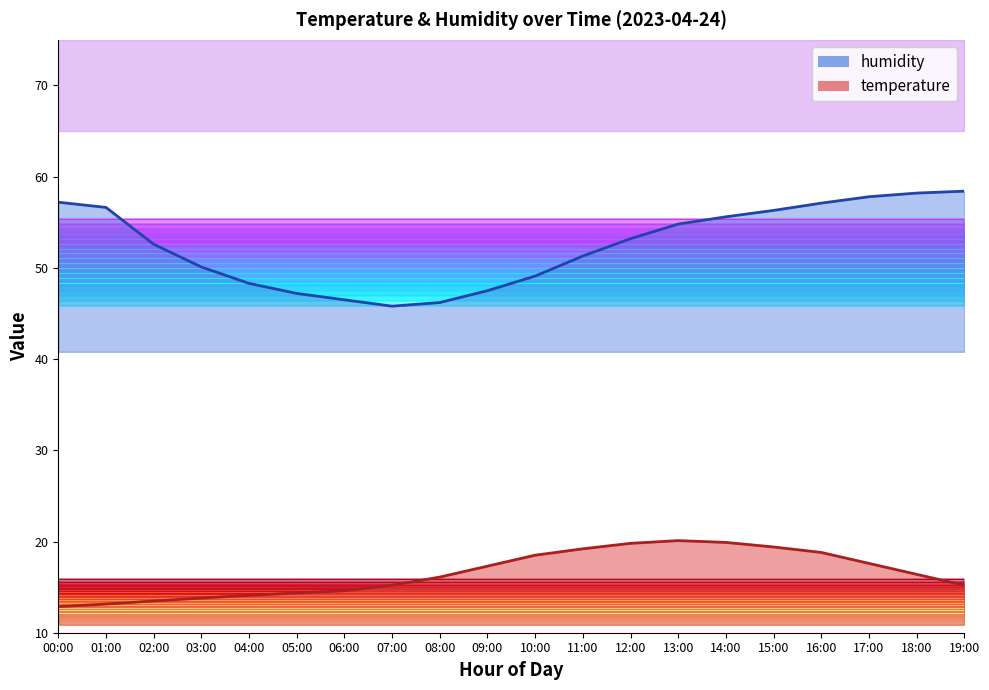

What is the value of the humidity point at the 18th from the left?

57.8